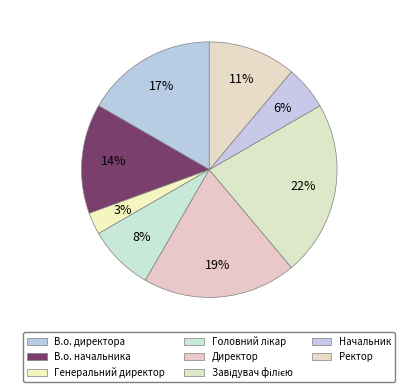

True or false: Начальник accounts for 1% of the total.

False